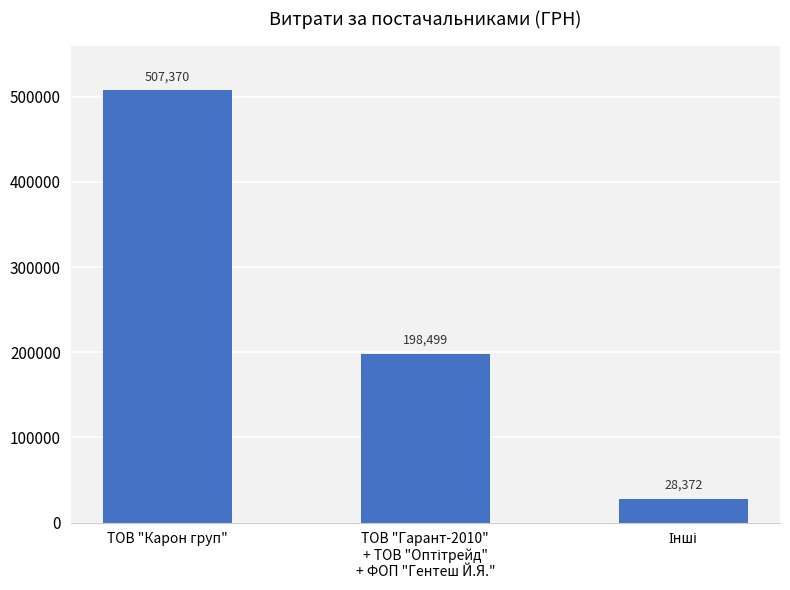

What is the label of the 1st bar from the left?

ТОВ "Карон груп"